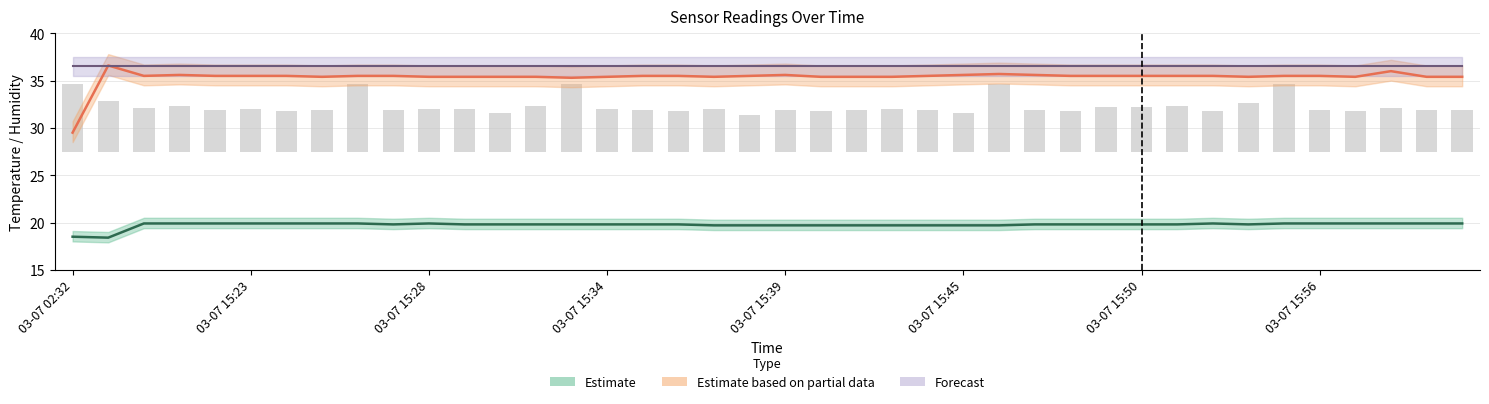

Is it true that Temp equals 13.7 at 03-07 15:25?

False